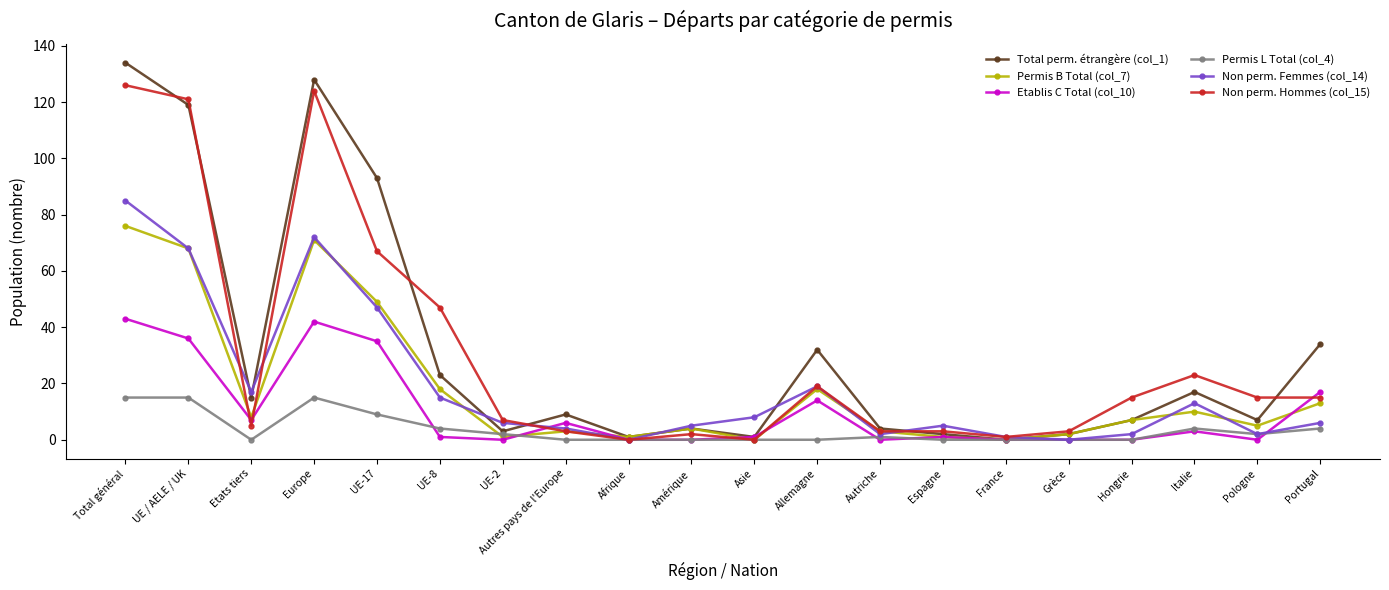

Rank the series by their maximum value, from highest to lowest.

Total perm. étrangère (col_1), Non perm. Hommes (col_15), Non perm. Femmes (col_14), Permis B Total (col_7), Etablis C Total (col_10), Permis L Total (col_4)